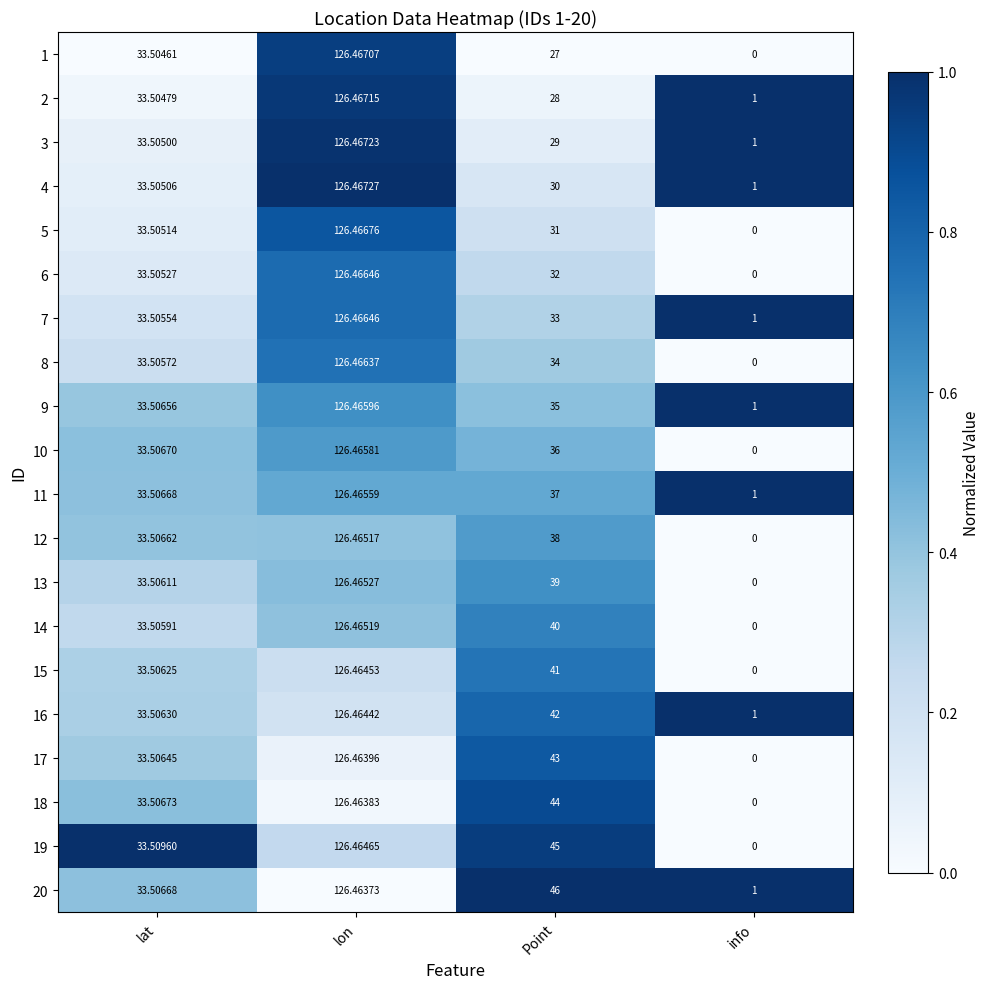

What is the total value across all series at lat?

670.1